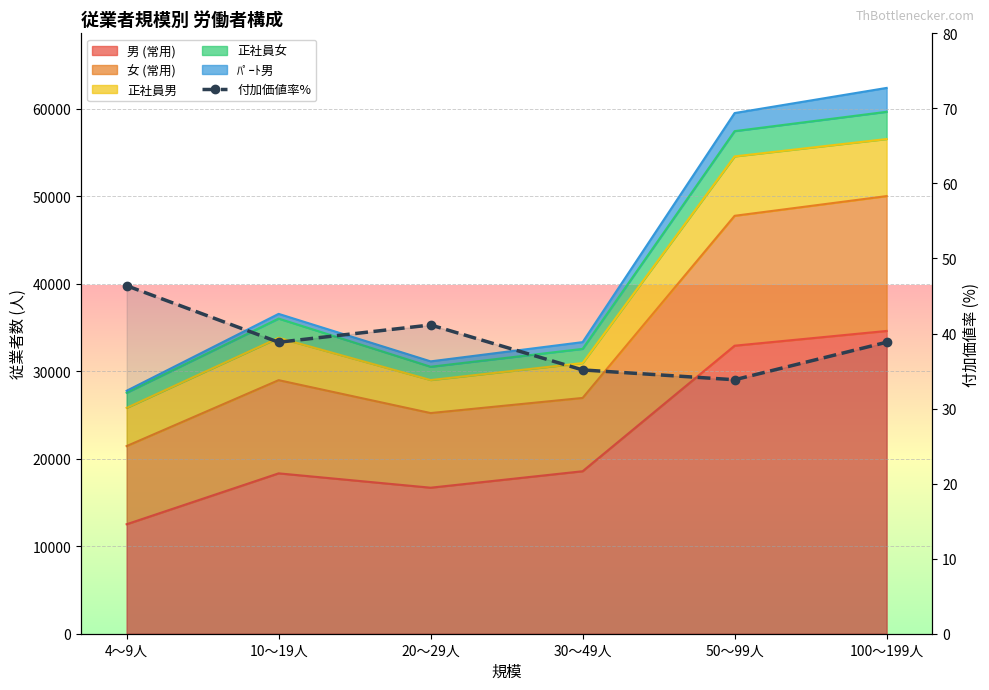

List the labels in order of 女 (常用) value, smallest first.

4～9人, 20～29人, 30～49人, 10～19人, 50～99人, 100～199人